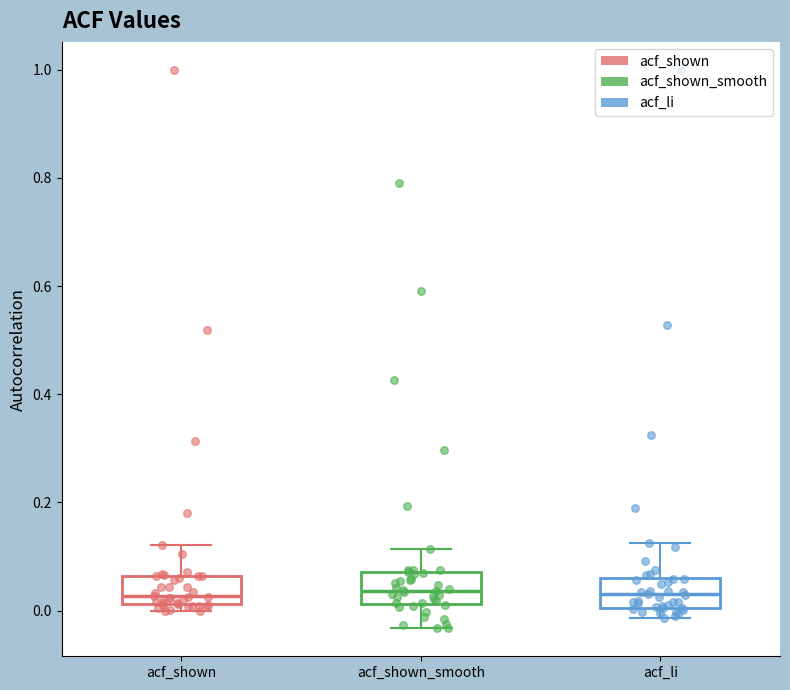

Reading left to right, transcribe this box plot: for each box, give where its median line is, the range the box spans, and where its two whiskers end, as read against the y-axis. The values are not printed on the chart, so give them approximately, as read against the axis.

acf_shown: median 0.02 (just above the box's lower edge), box 0.02 to 0.06, whiskers 0.00 to 0.12
acf_shown_smooth: median 0.04, box 0.02 to 0.08, whiskers -0.04 to 0.12
acf_li: median 0.04, box 0.00 to 0.06, whiskers -0.02 to 0.12